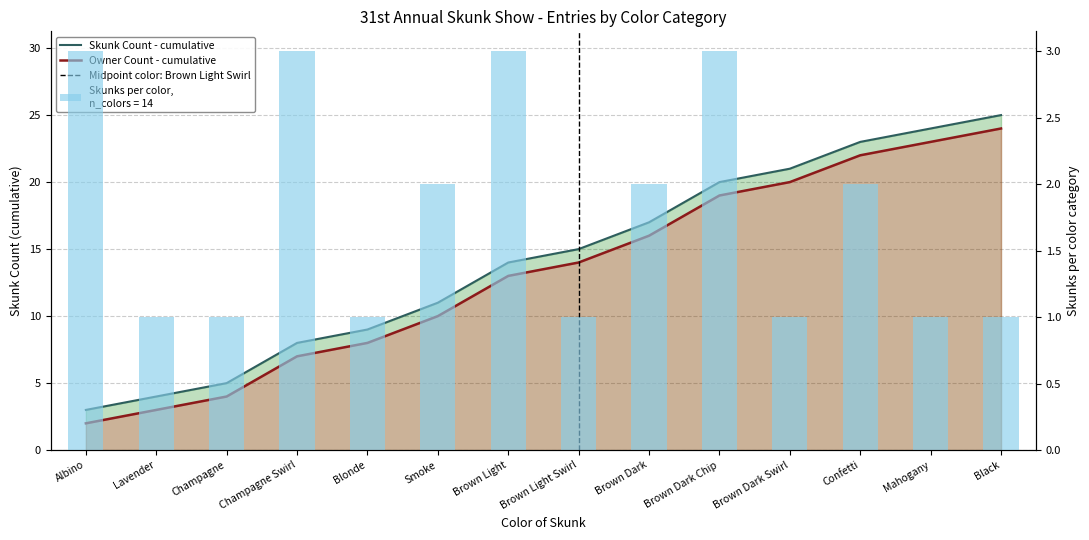

The value at Black is 1. True or false?

True